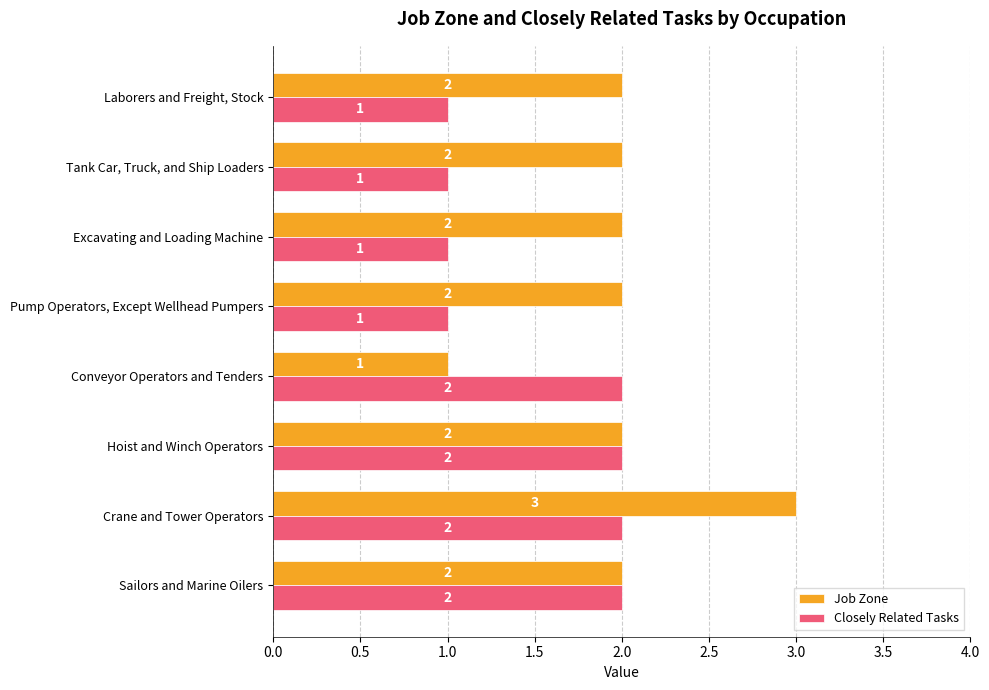

List the series in order of their overall mean, highest first.

Job Zone, Closely Related Tasks